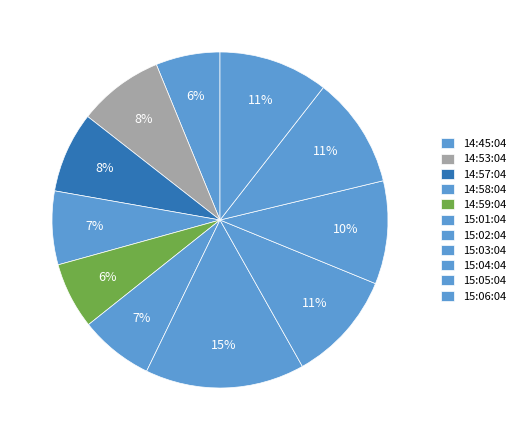

Is it true that 14:59:04 is 6% of the pie?

True